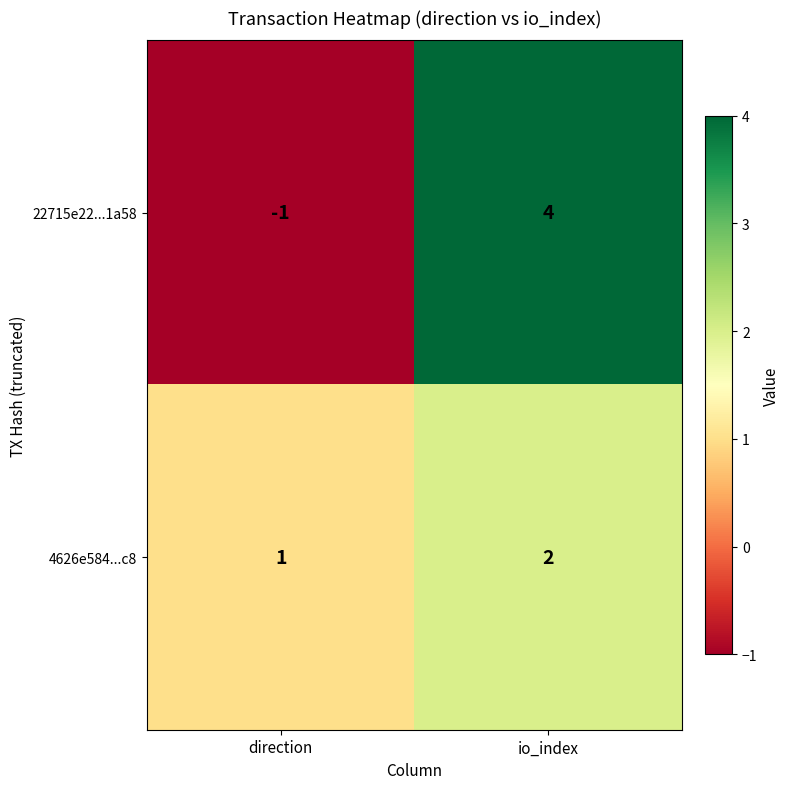

What is the smallest value displayed?

-1